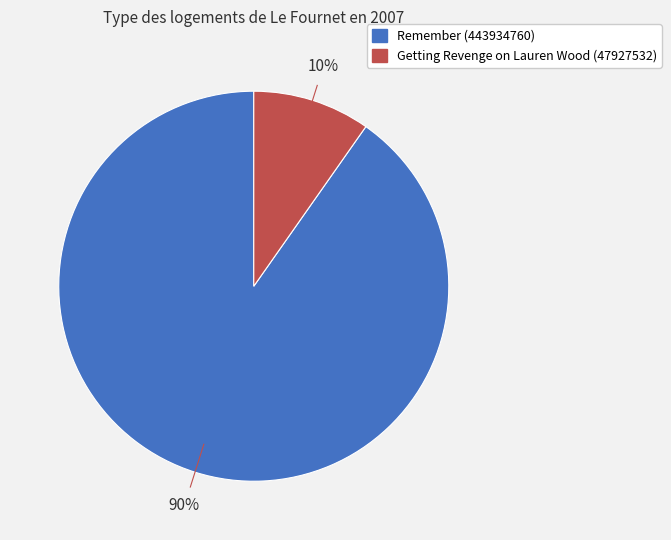

Is there any slice that represents more than half of the pie?

Yes